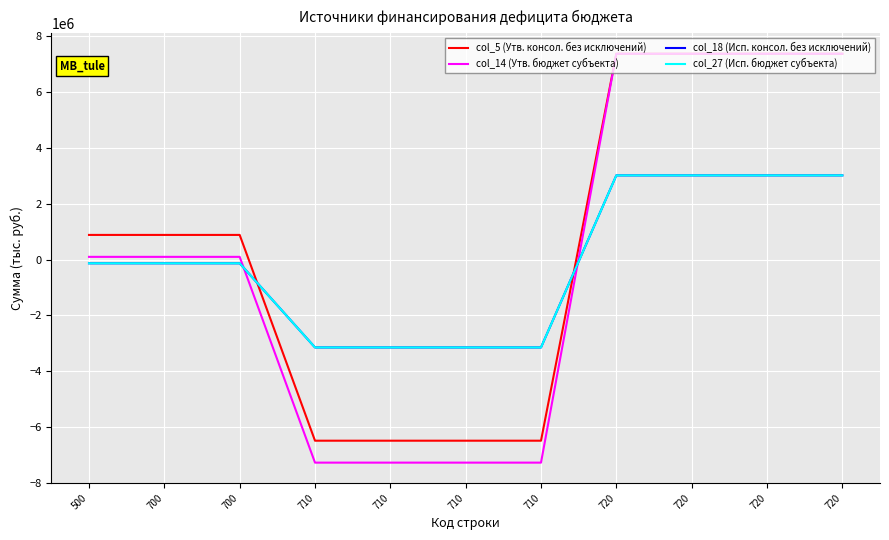

Which series has the largest total across all categories?

col_5 (Утв. консол. без исключений)